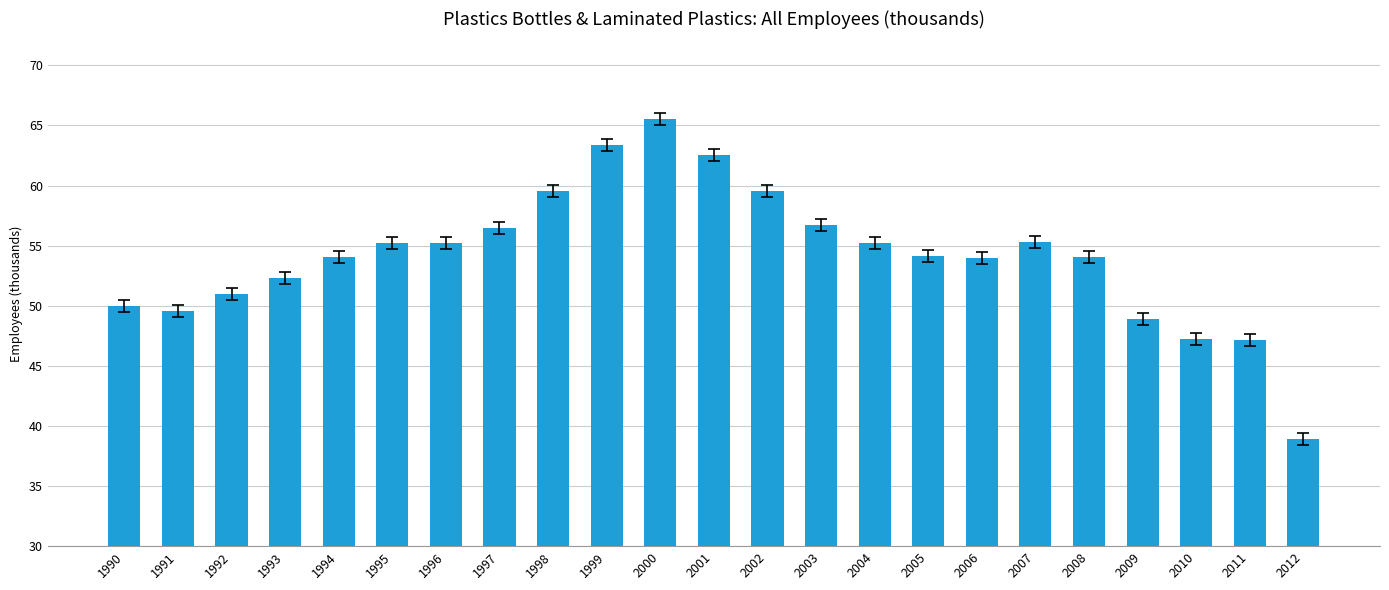

Does the chart contain stacked bars?

No